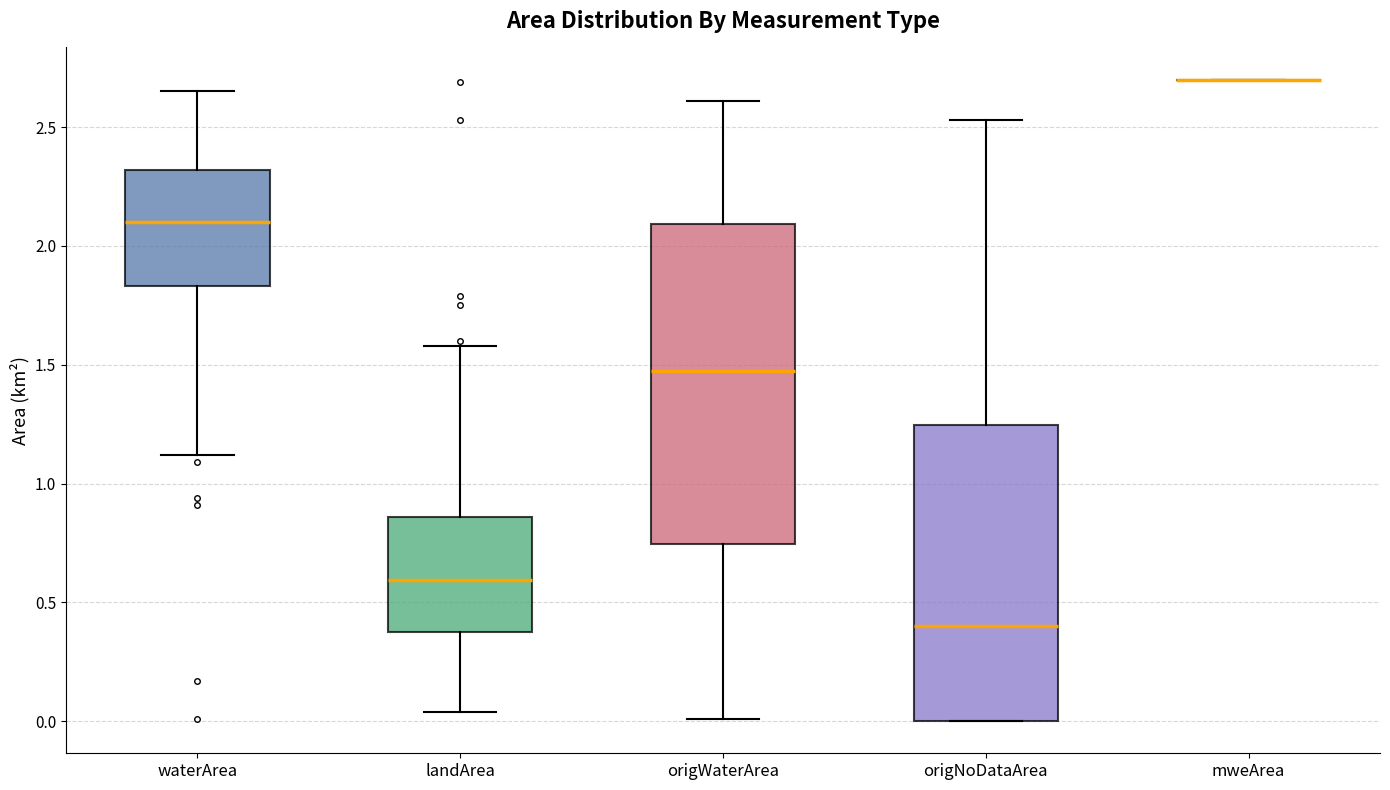

Comparing the boxes themselves (not the whiskers), which one is the tallest?

origWaterArea